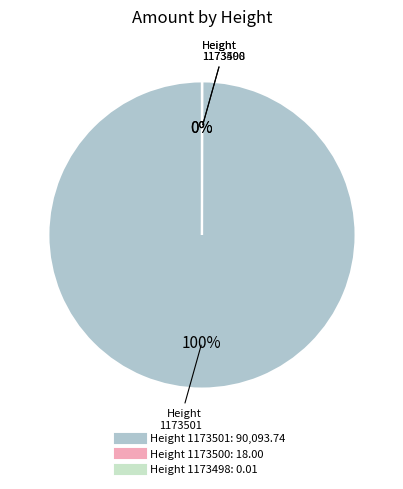

The 1173501 slice represents 100% of the pie. True or false?

True